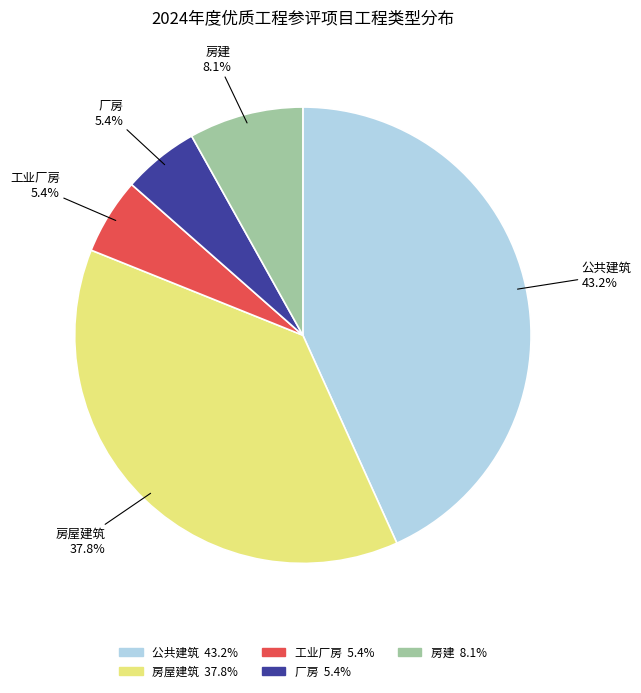

To the nearest percent, what is the difference between the 房屋建筑 and 房建 slice percentages?

30%